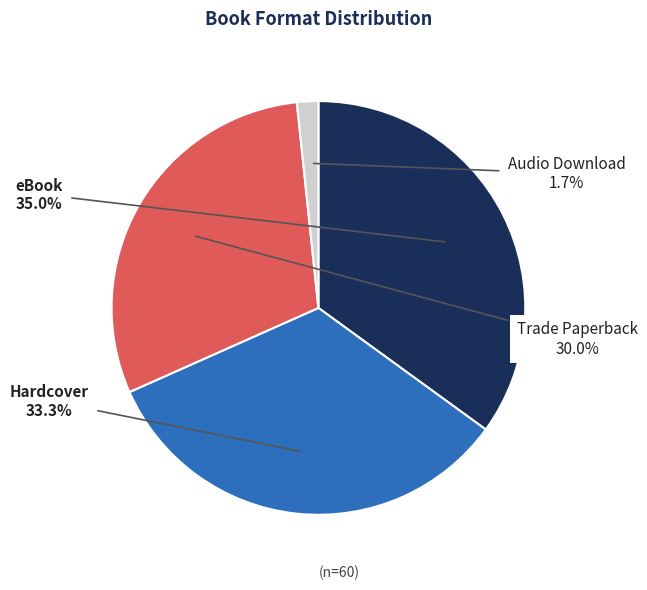

How many slices are in this pie chart?

4